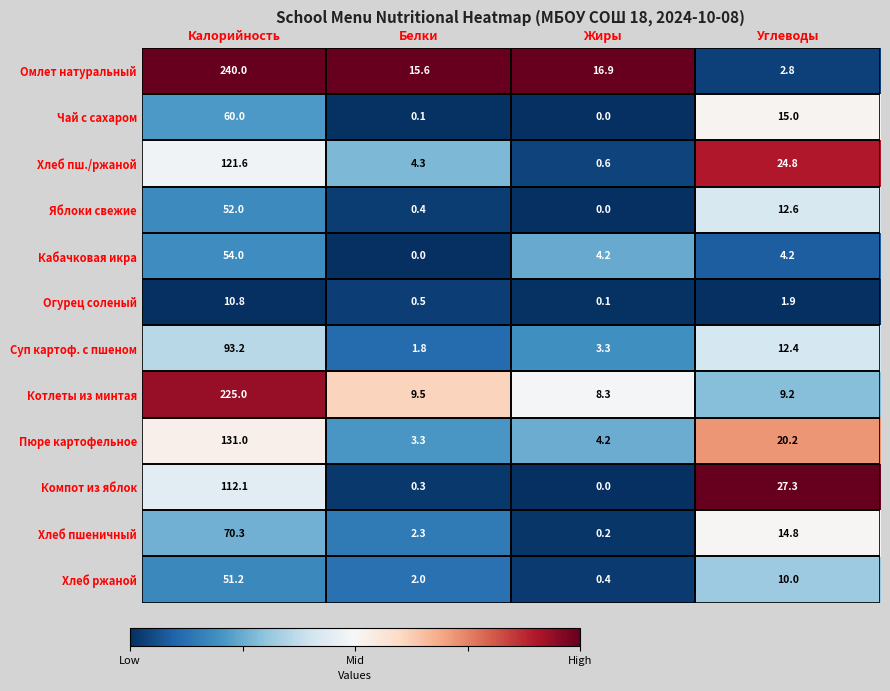

What is the sum of the Хлеб ржаной values at Калорийность and Углеводы?

61.2